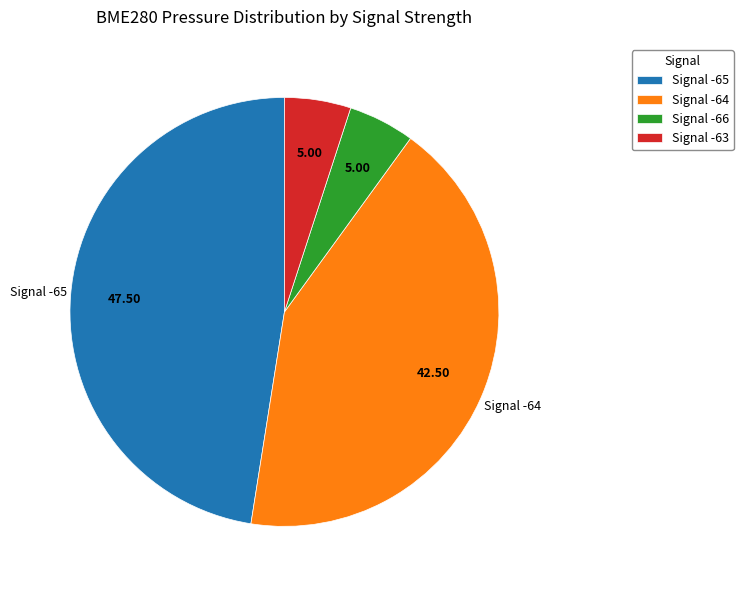

Is there a majority slice in this chart?

No